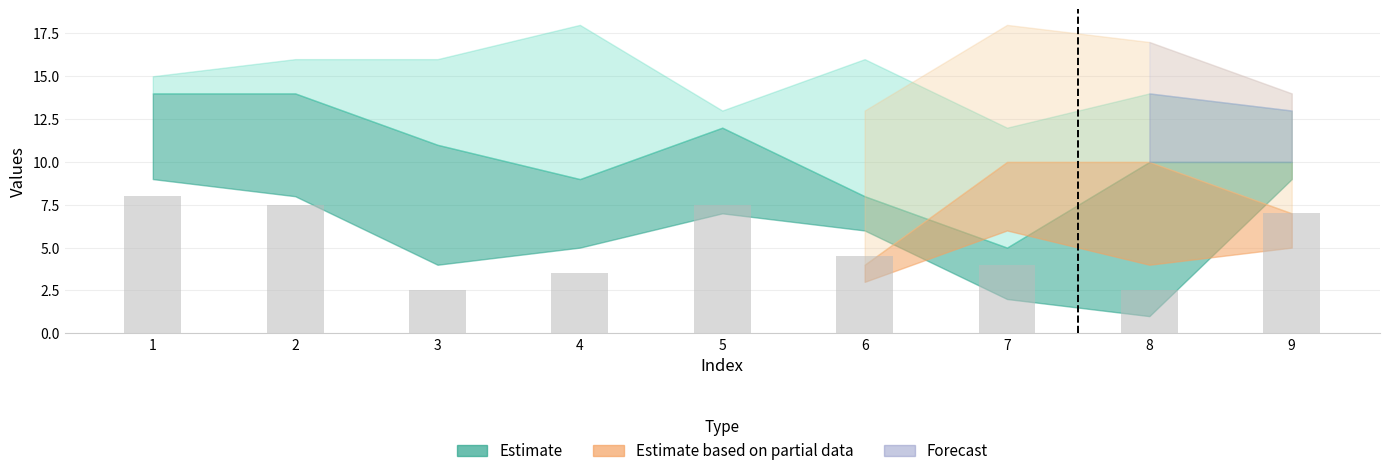

Read the value at 6.

4.5